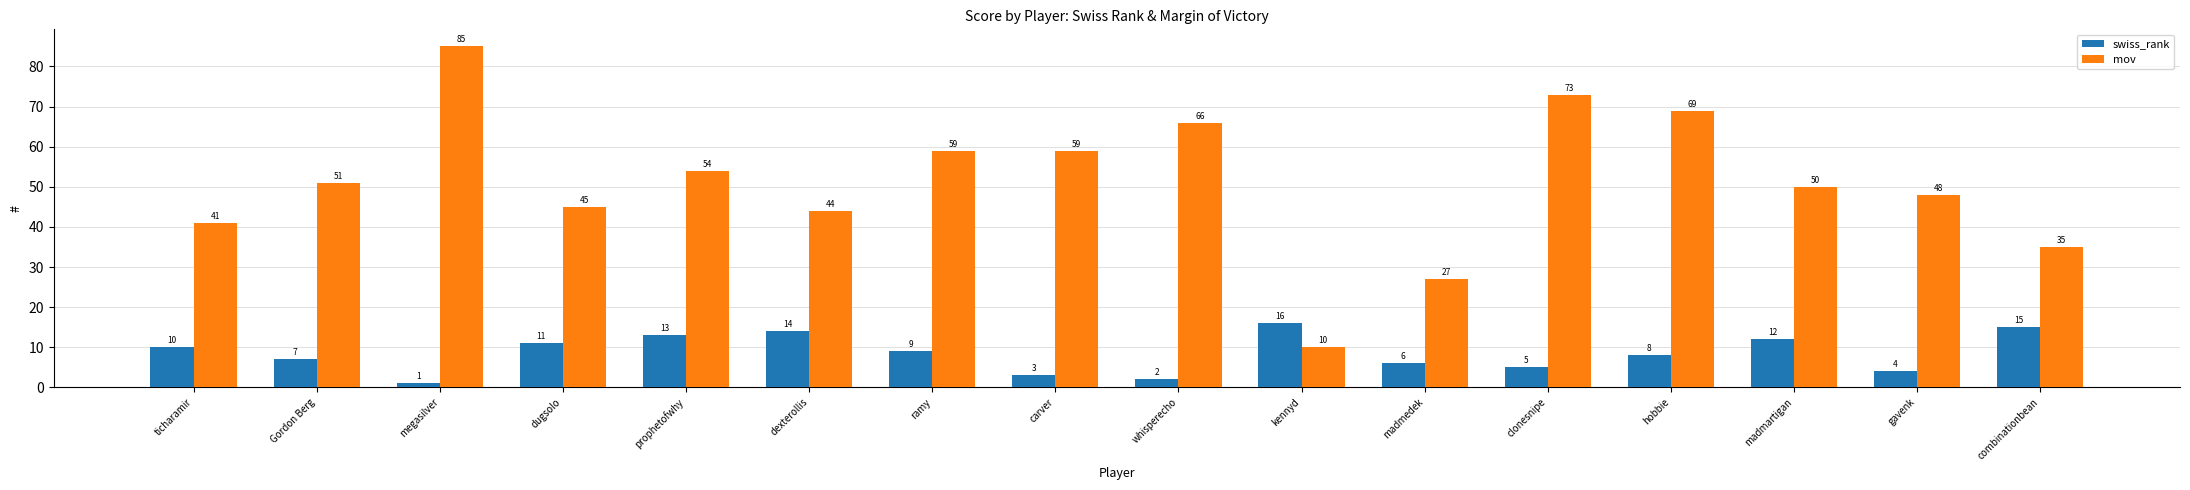

What is the label of the 16th bar from the left?

combinationbean